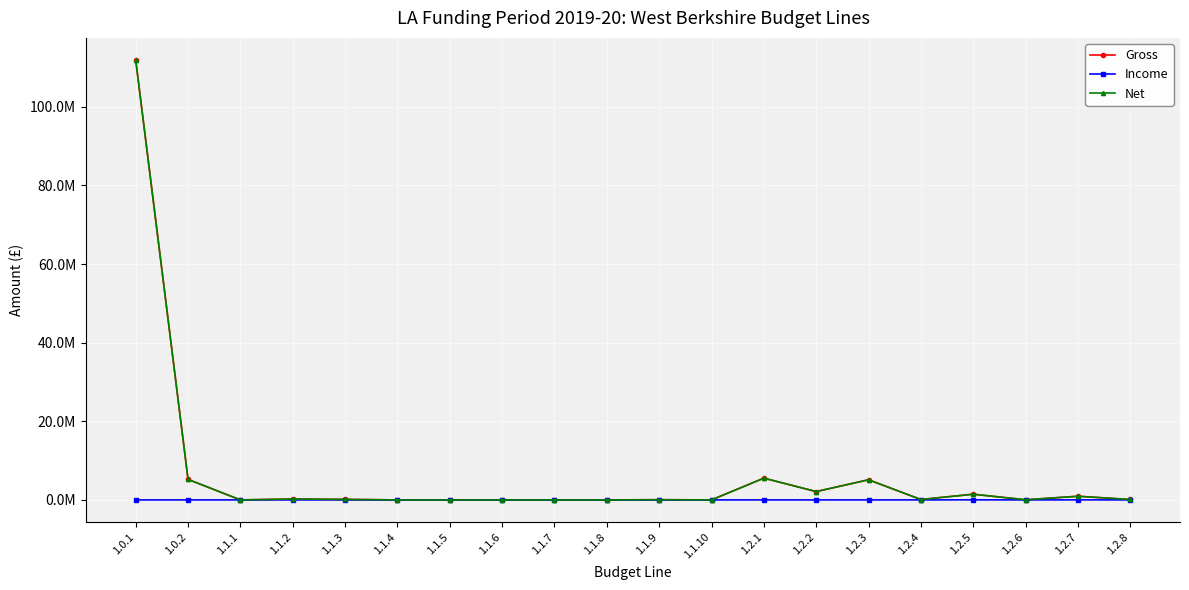

The Net series shows 0 at 1.1.1. True or false?

True